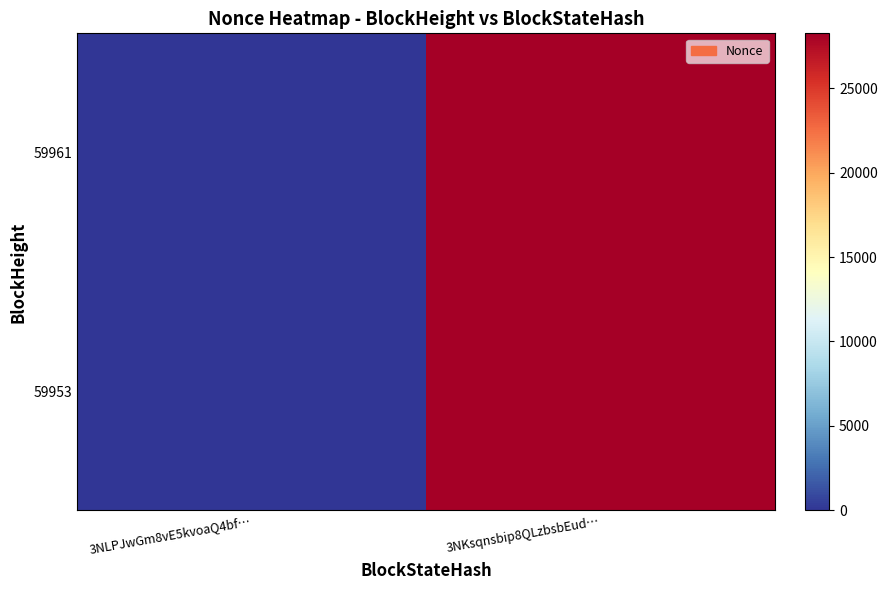

At 3NKsqnsbip8QLzbsbEud…, list the series in order from largest to smallest.

59961, 59953